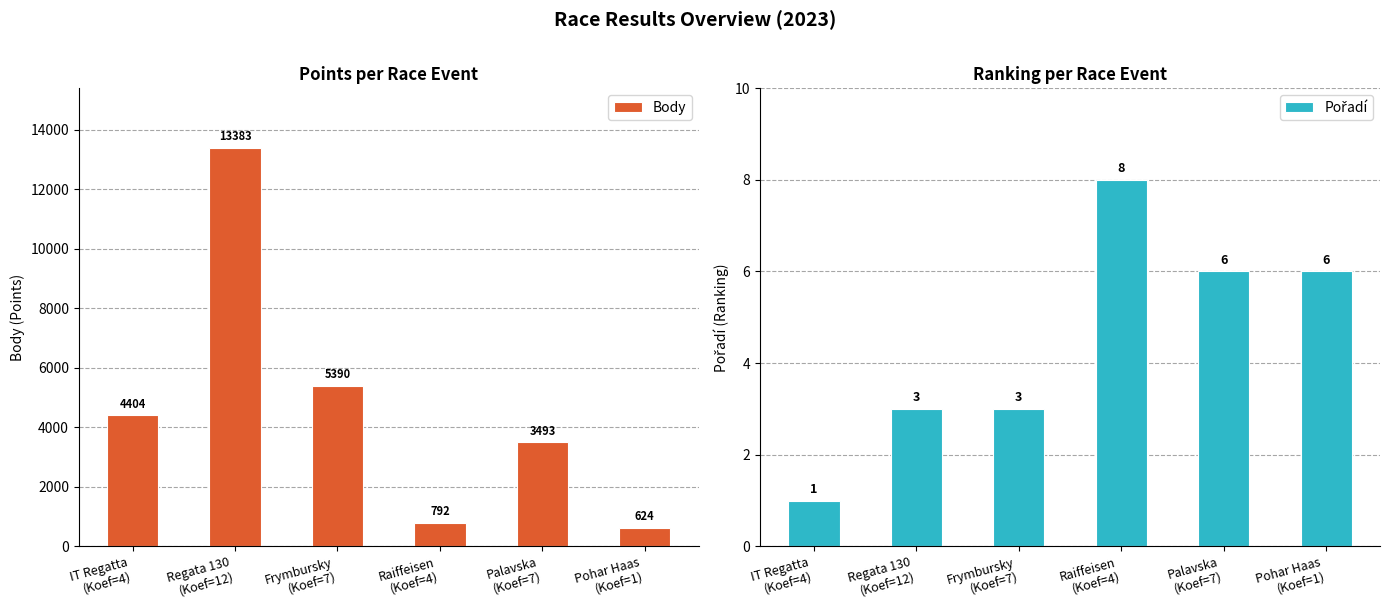

How many bars are there in total?

12